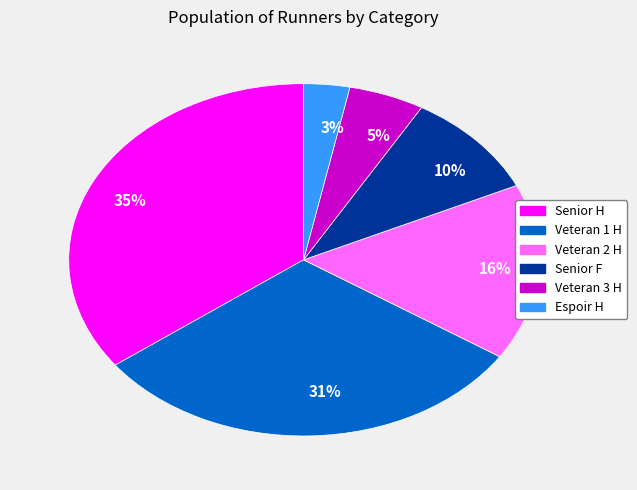

Is the sum of 16% and 35% greater than half?

Yes